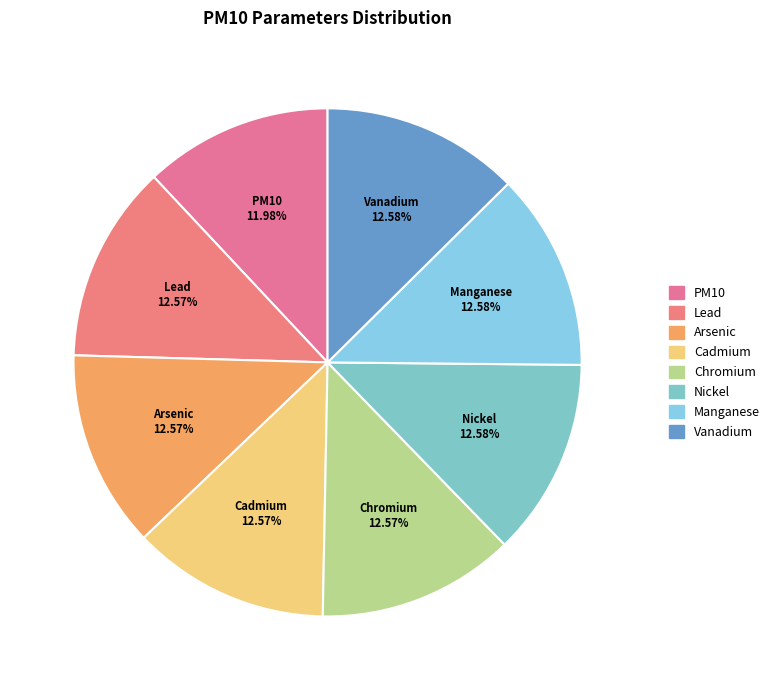

Does any single category account for the majority?

No